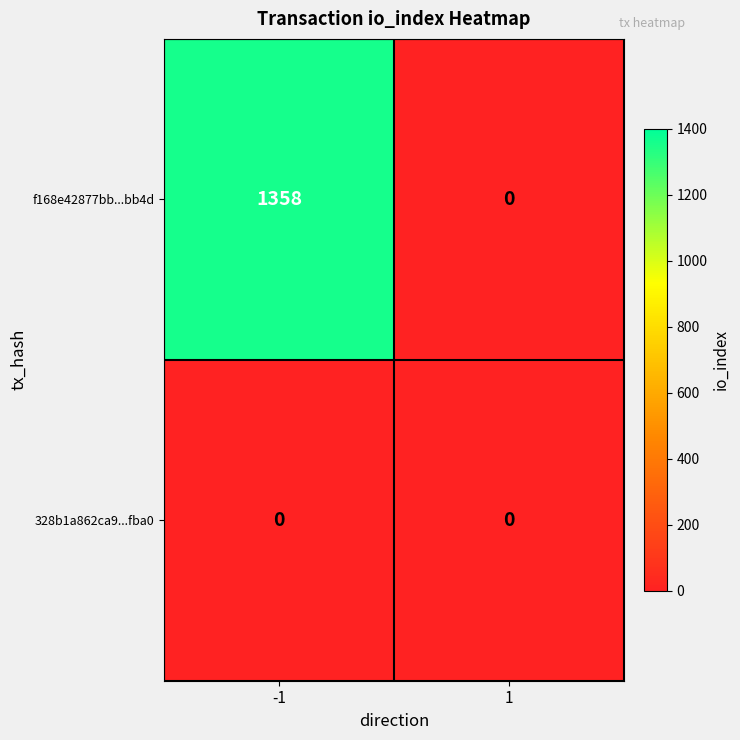

Reading left to right, what are all the values shown in this chart?

f168e42877bb...bb4d: -1=1358	1=0
328b1a862ca9...fba0: -1=0	1=0